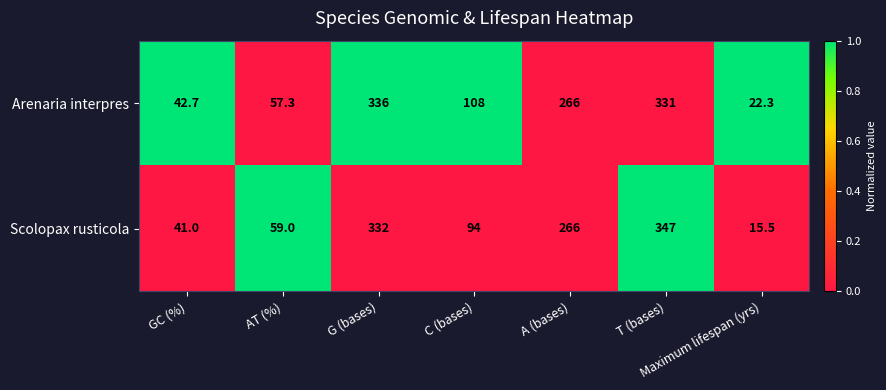

What is the greatest value displayed?

347.0